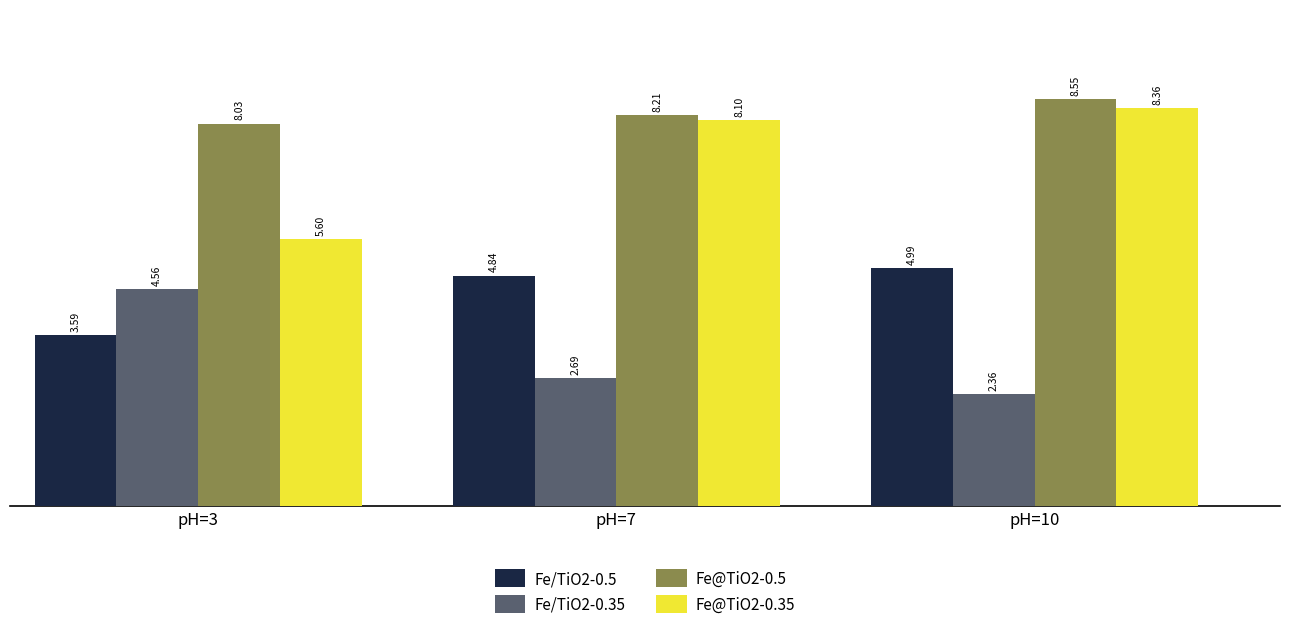

List the series in order of their overall mean, highest first.

Fe@TiO2-0.5, Fe@TiO2-0.35, Fe/TiO2-0.5, Fe/TiO2-0.35